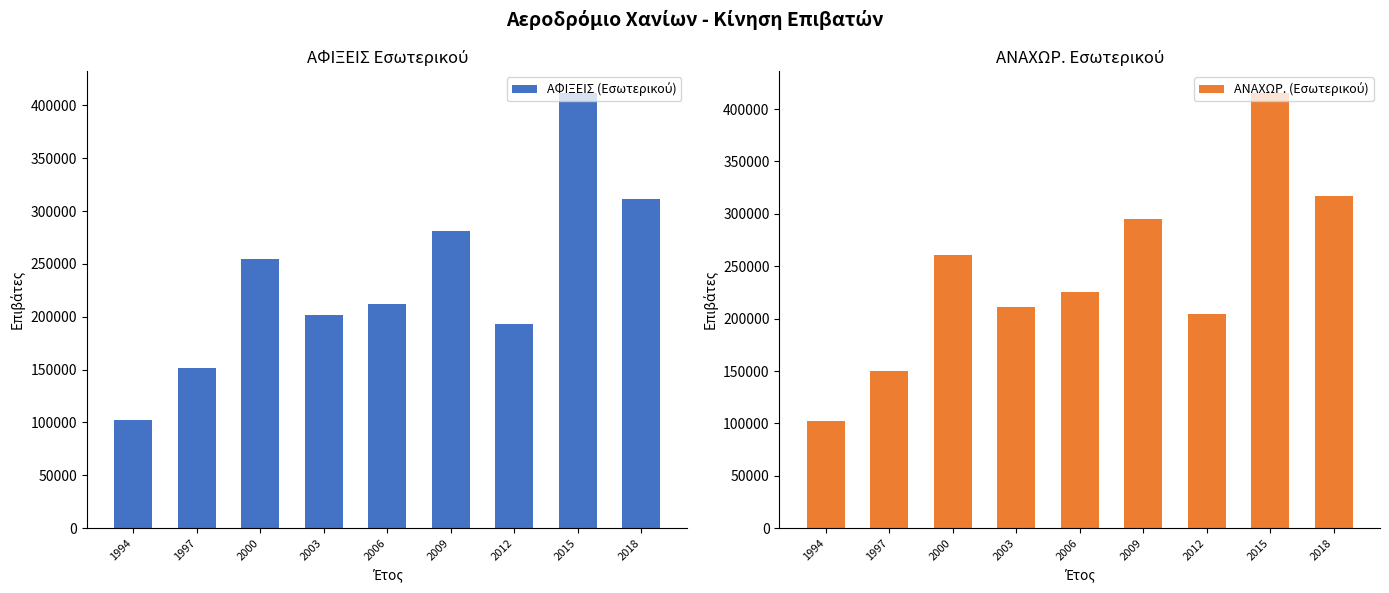

What value does the ΑΦΙΞΕΙΣ (Εσωτερικού) series have at 2000, to the nearest 50?

254250